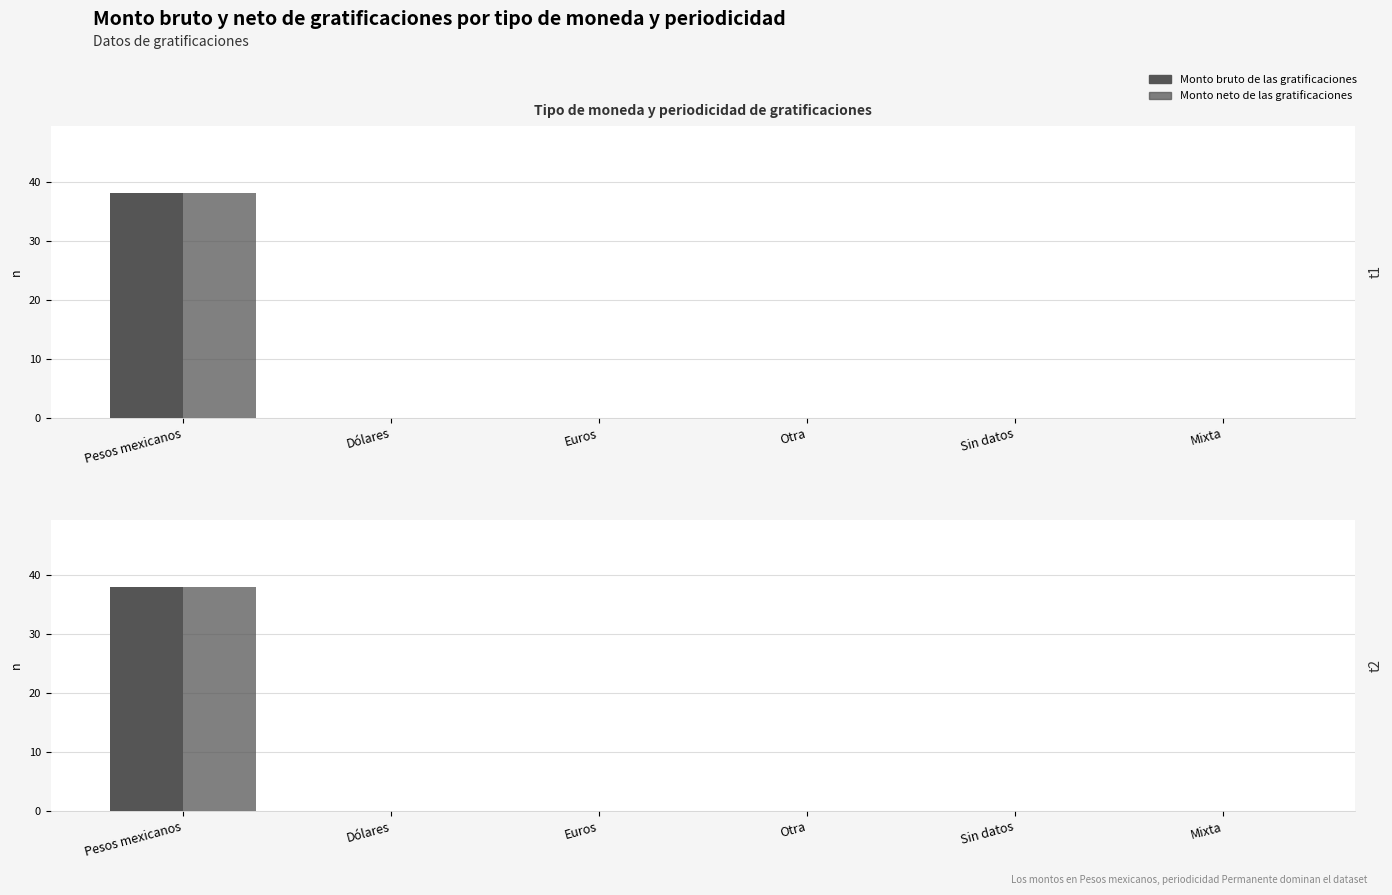

Which series changed the most between Pesos mexicanos and Dólares?

Monto bruto de las gratificaciones